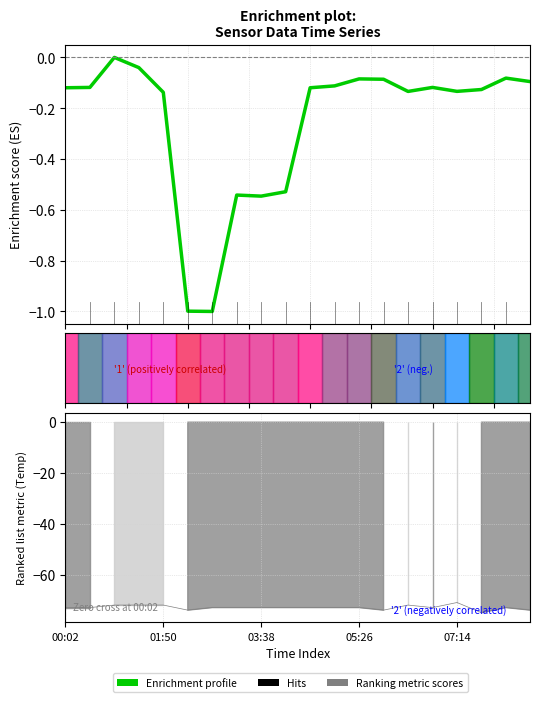

How many lines are shown in the chart?

2